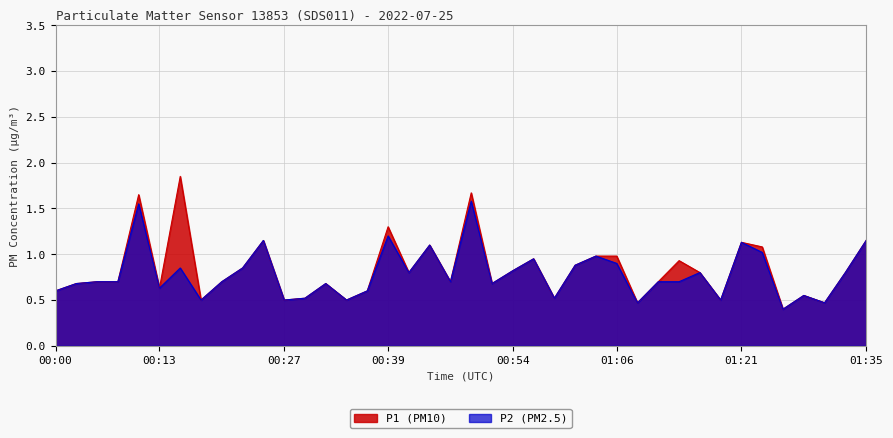

At which category is the sum across all series the highest?

00:49